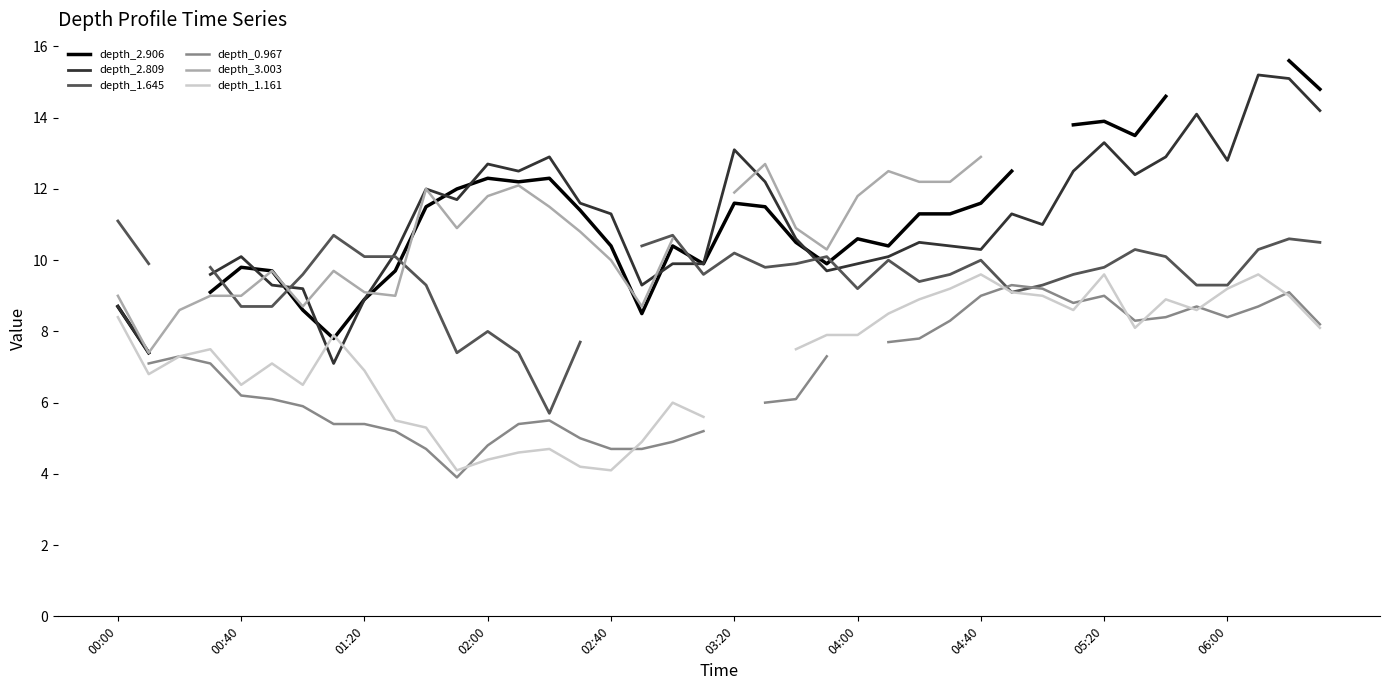

True or false: depth_1.161 and depth_0.967 cross at least once.

True